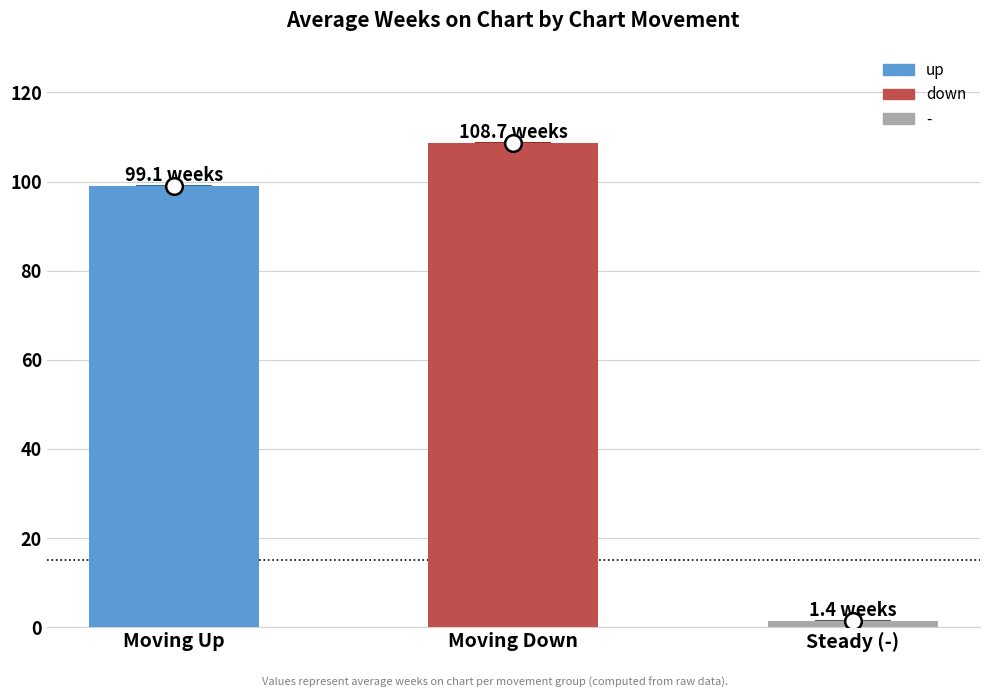

What is the greatest value displayed?

108.7